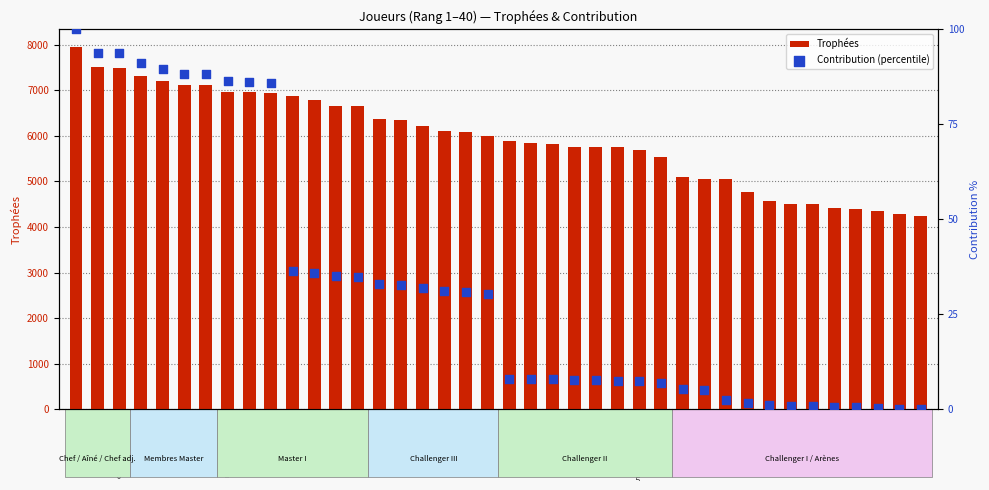

At which category is the sum across all series the highest?

вентура161